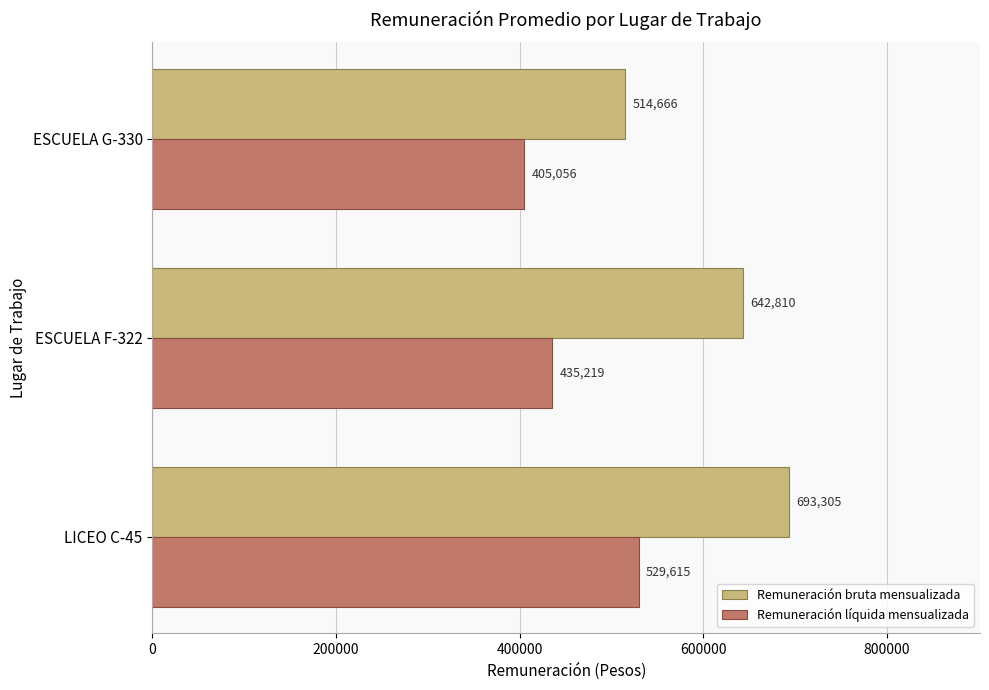

Count the Remuneración bruta mensualizada values in the range 514666 to 693305.

3